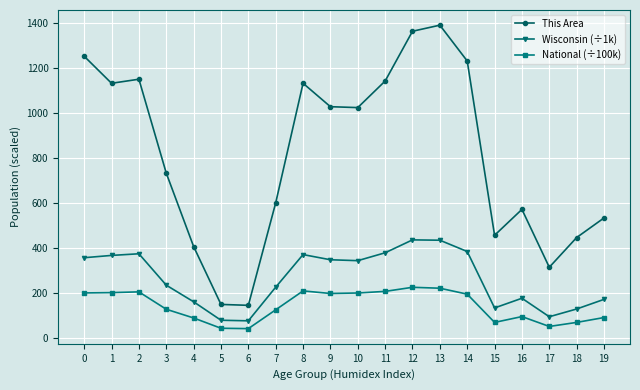

True or false: Wisconsin (÷1k) has a value of 78.2 at 6.

True